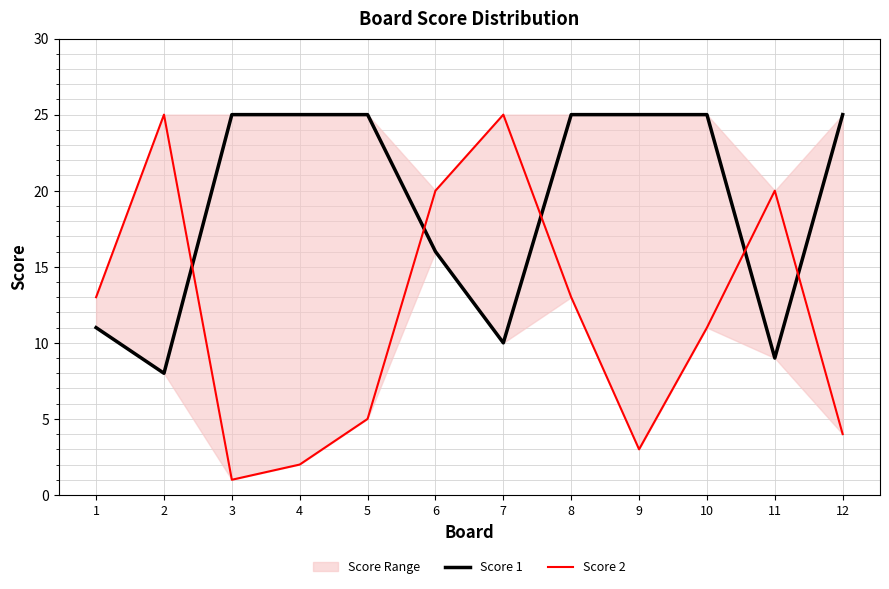

What is the difference between the highest and lowest values at 7?

15